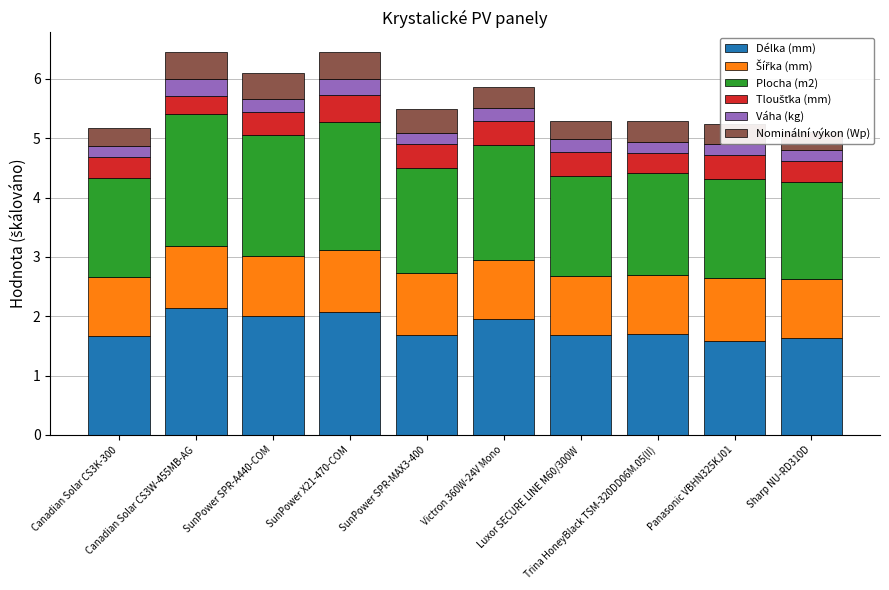

What is the lowest value of the Délka (mm) series?

1.6